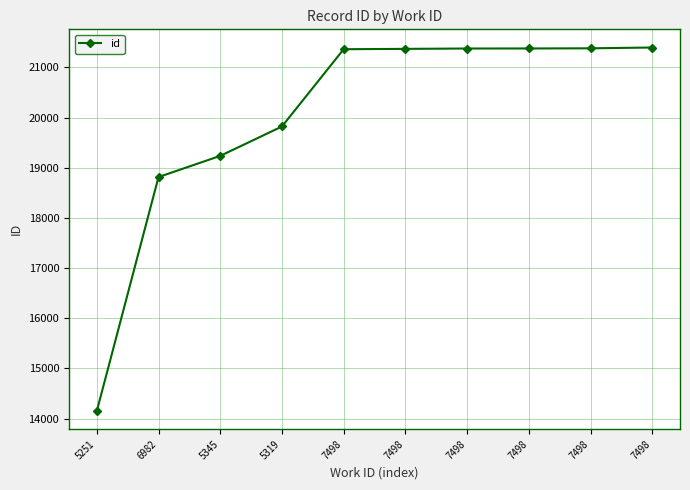

How many lines are shown in the chart?

1